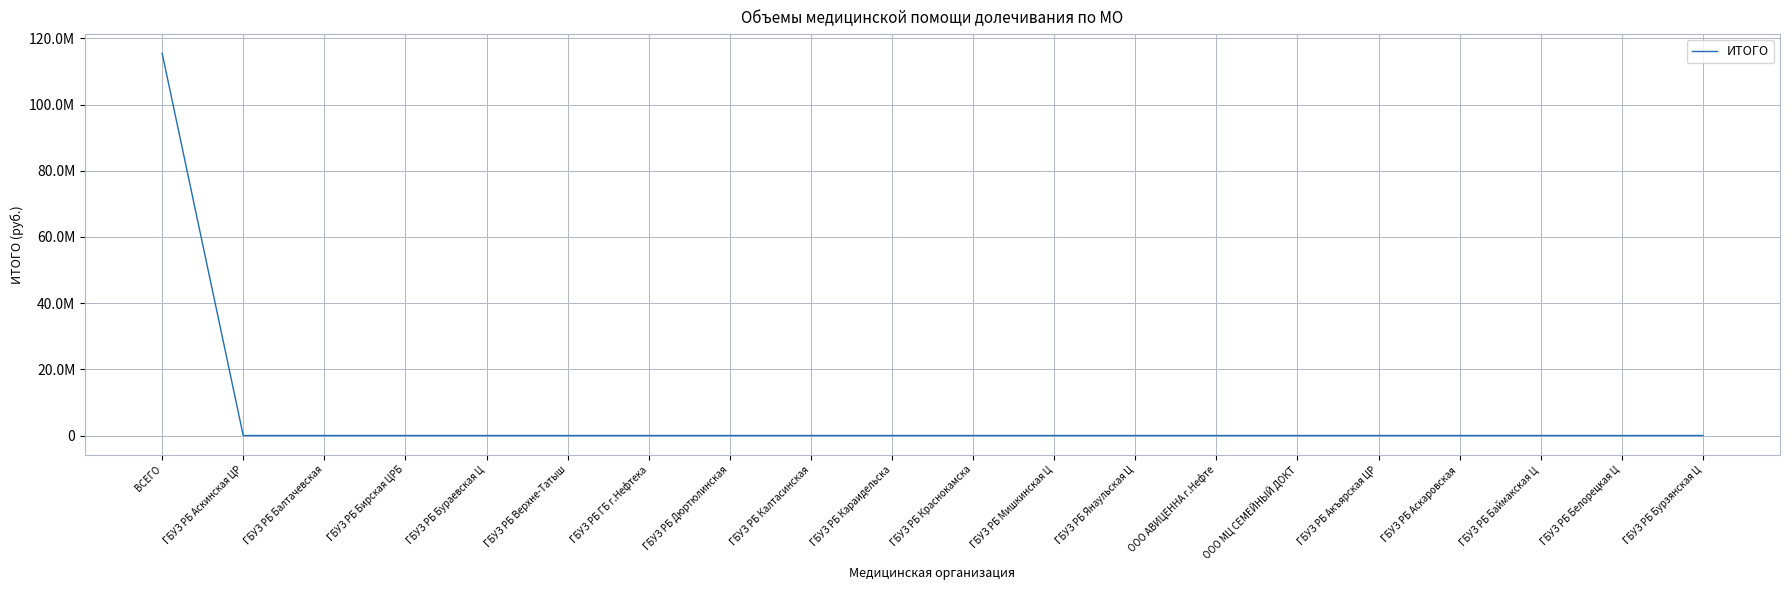

What is the difference between the maximum and minimum values?

115532557.6